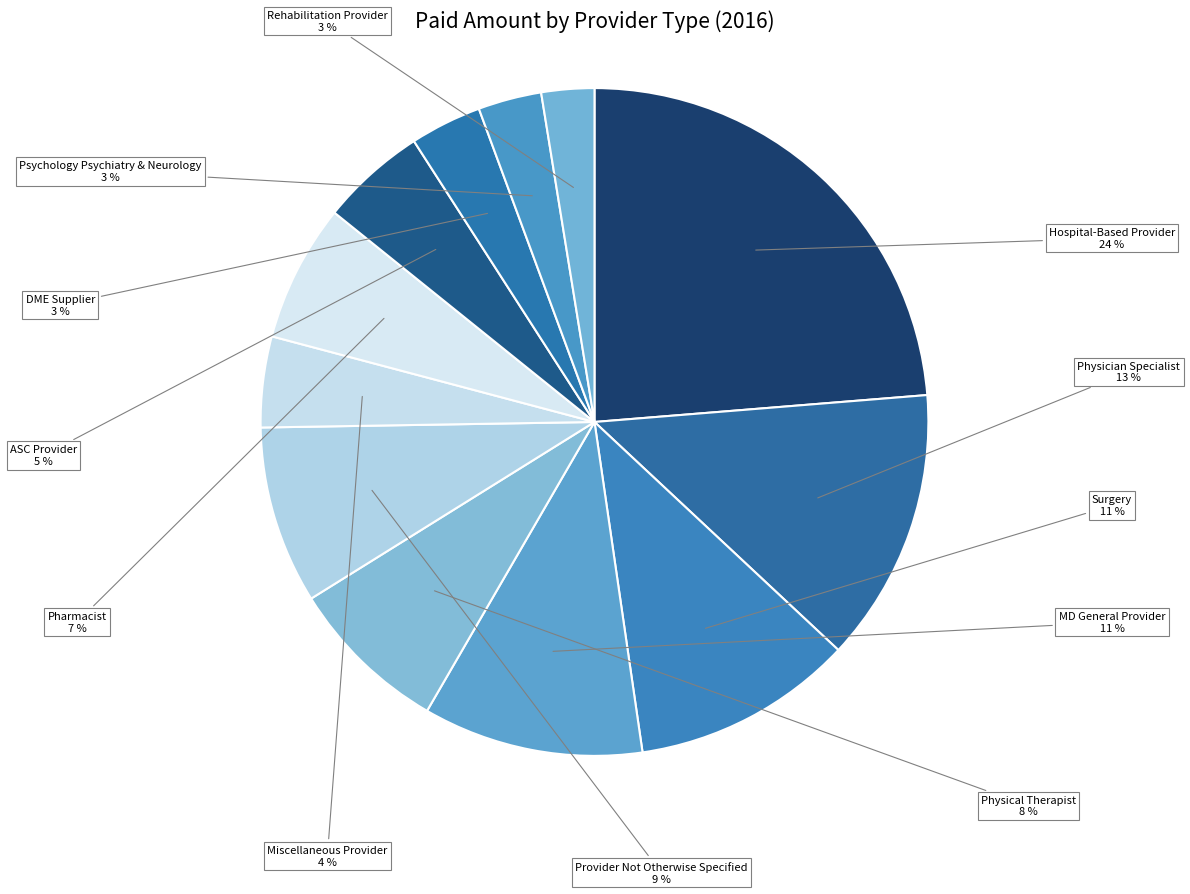

The Psychology Psychiatry & Neurology slice represents 18% of the pie. True or false?

False